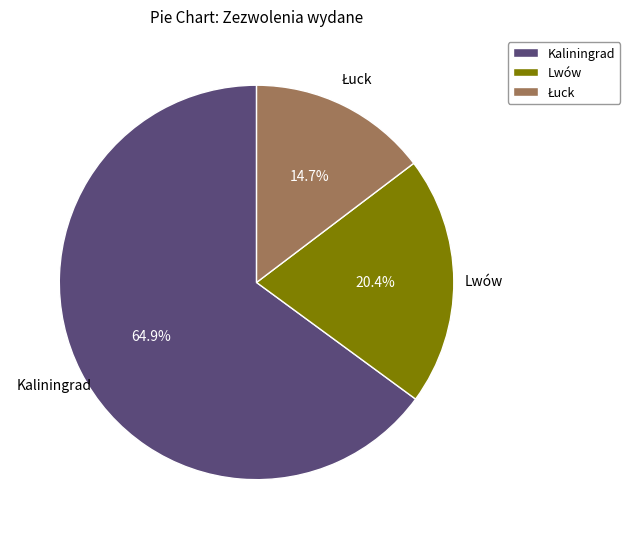

To the nearest percent, what portion does Kaliningrad represent?

65%